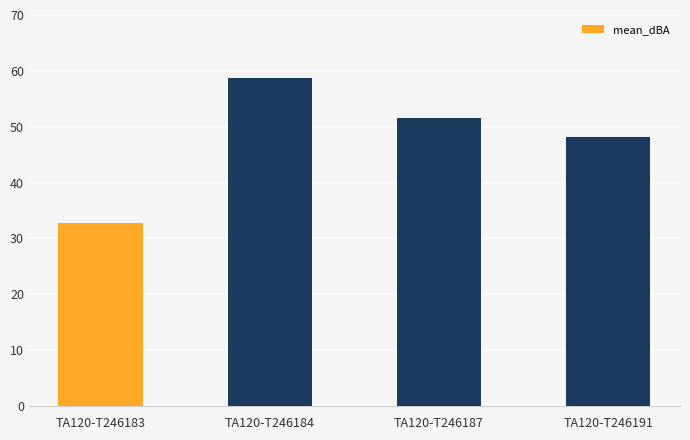

Which category has the highest value across all series?

TA120-T246184